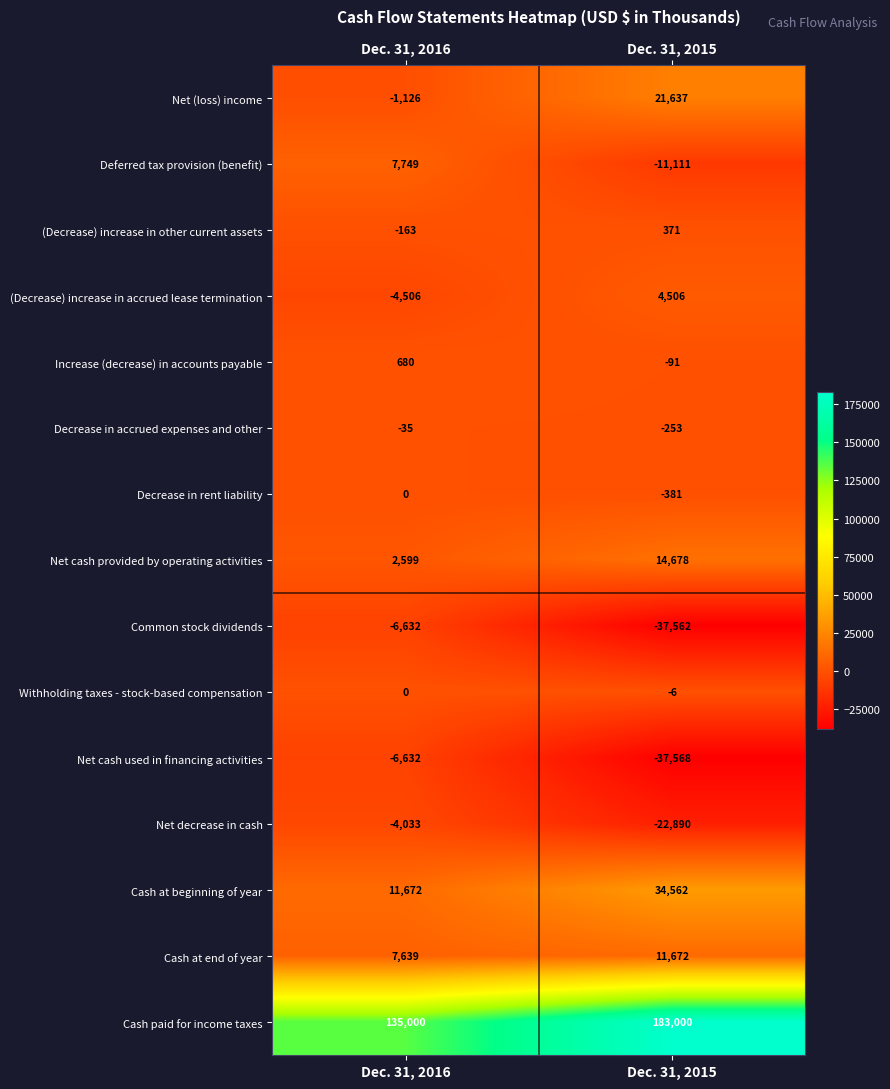

At how many categories does at least one series exceed 107391?

2